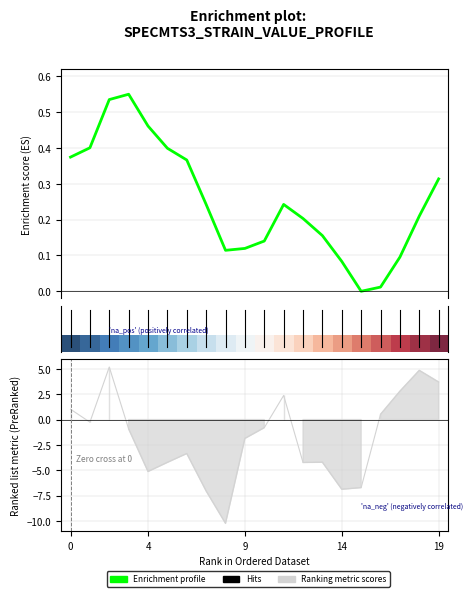

Is the value of Enrichment profile at 19 greater than the value of row_0 at 7?

Yes